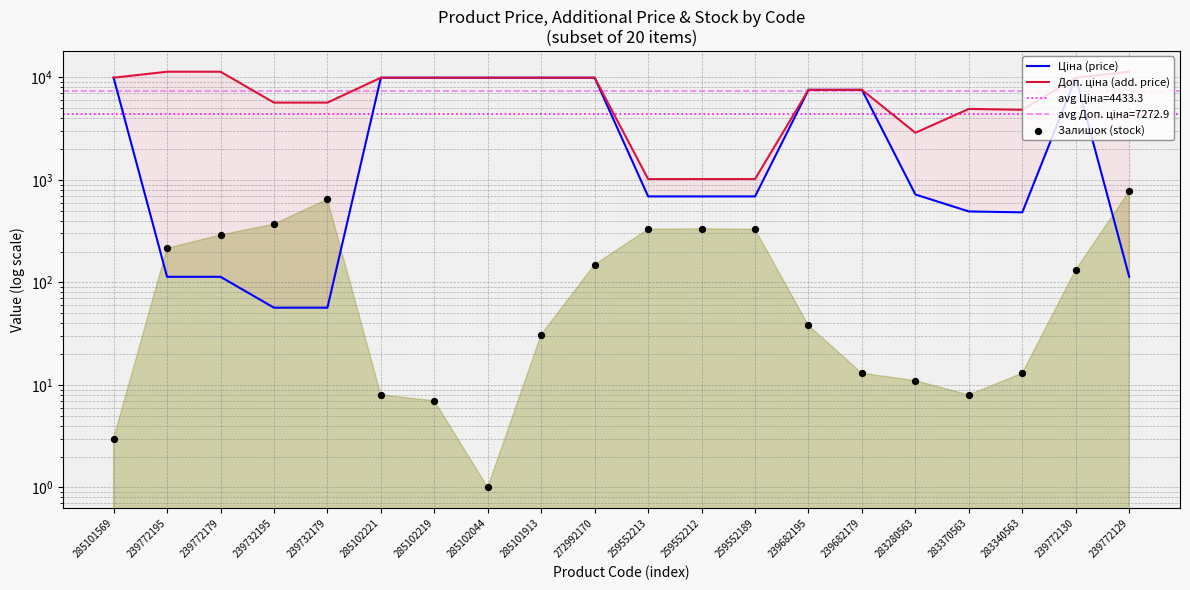

Which series contains the highest Y value?

Доп. ціна (add. price)